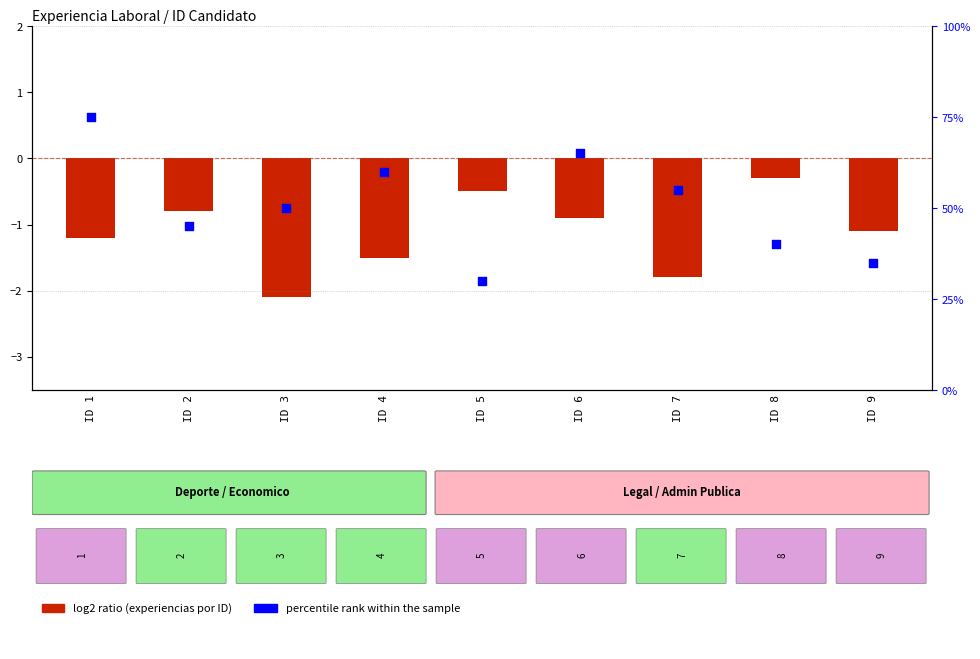

What is the change in value from ID 2 to ID 4?

+15